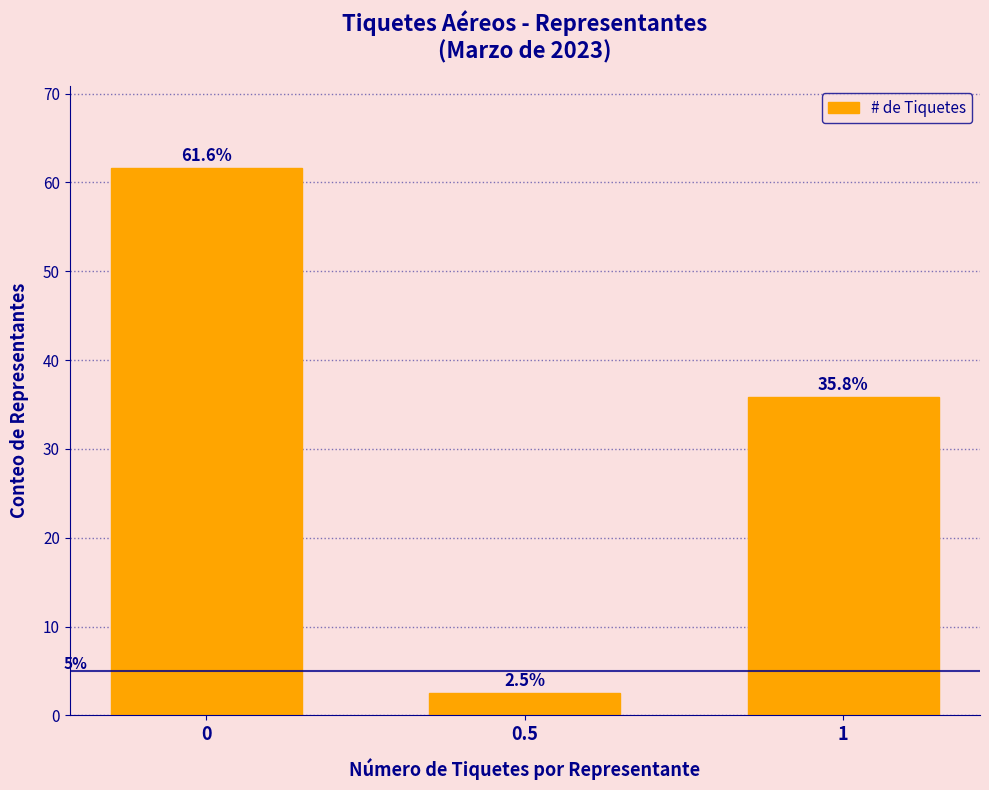

Reading left to right, extract all data points from this chart.

0=61.6	0.5=2.5	1=35.8